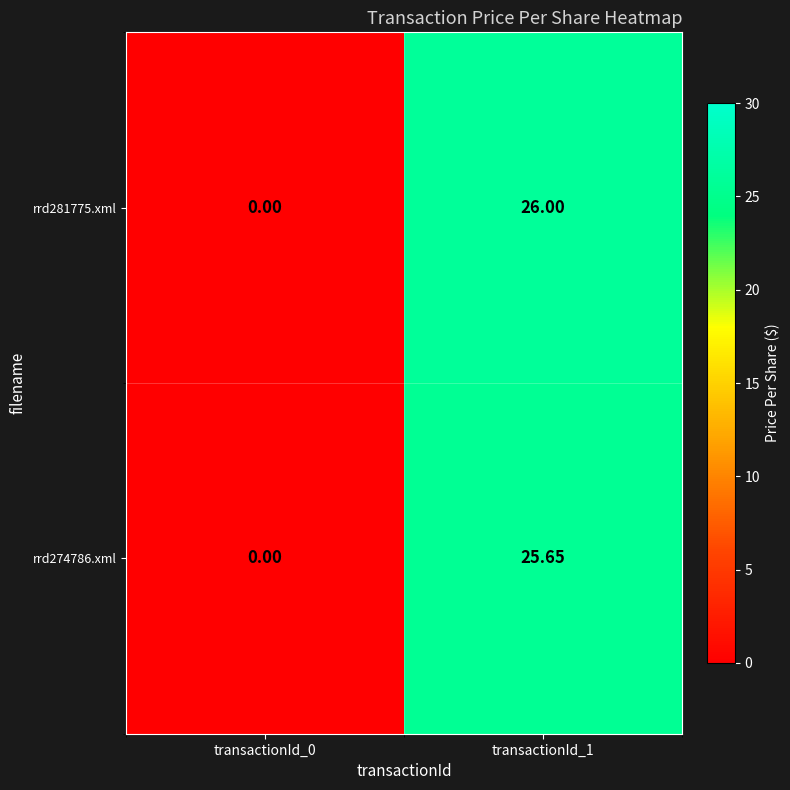

Rank the series by their average value, from highest to lowest.

rrd281775.xml, rrd274786.xml